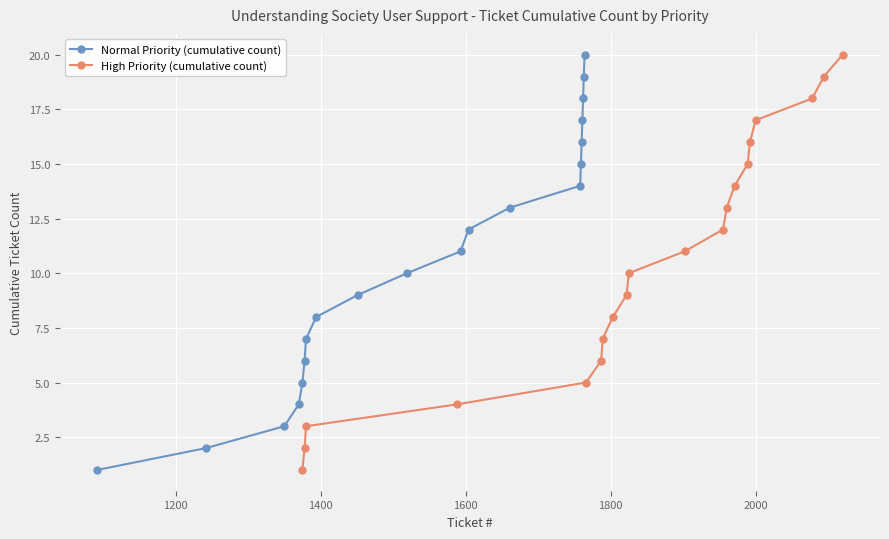

True or false: High Priority (cumulative count) and Normal Priority (cumulative count) cross at least once.

False